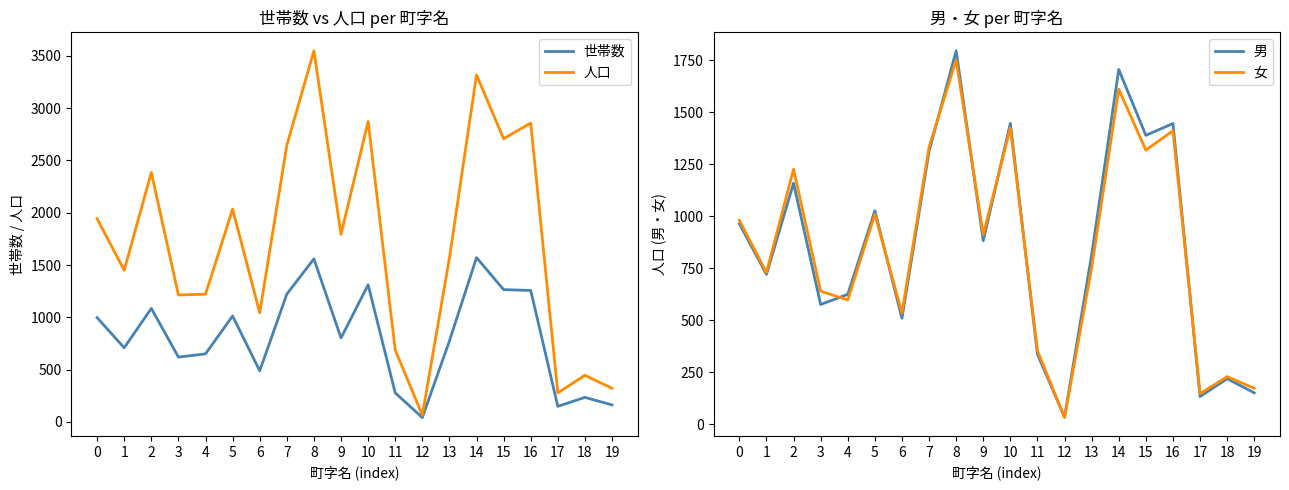

Where is the first local minimum for 世帯数?

1